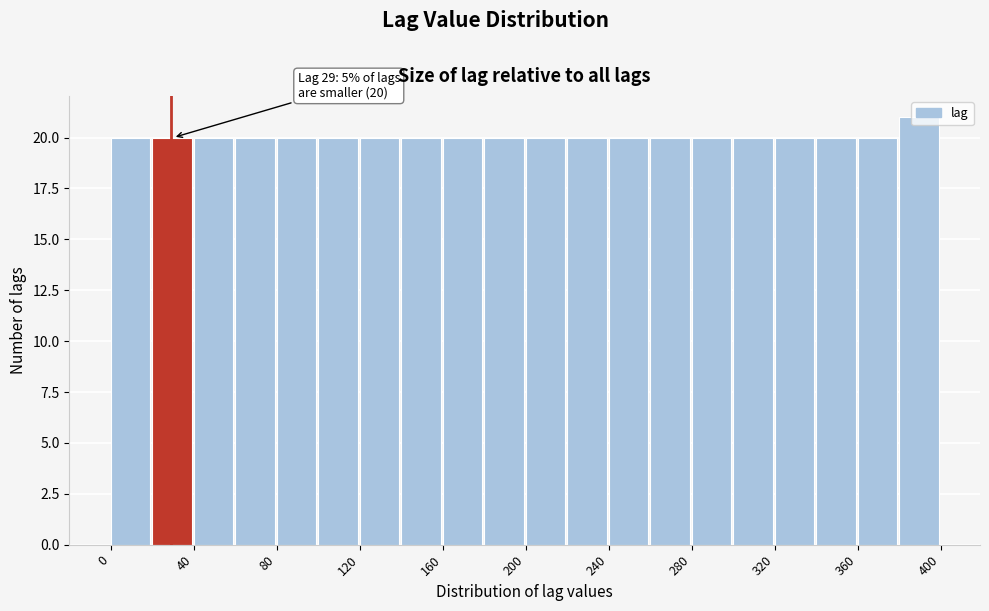

Which range on the x-axis has the tallest bar?

380 to 400